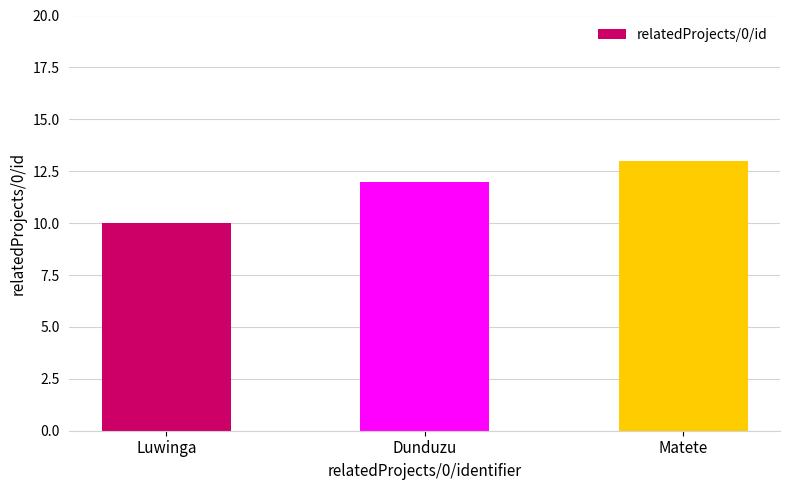

At which category does the chart reach its minimum across all series?

Luwinga